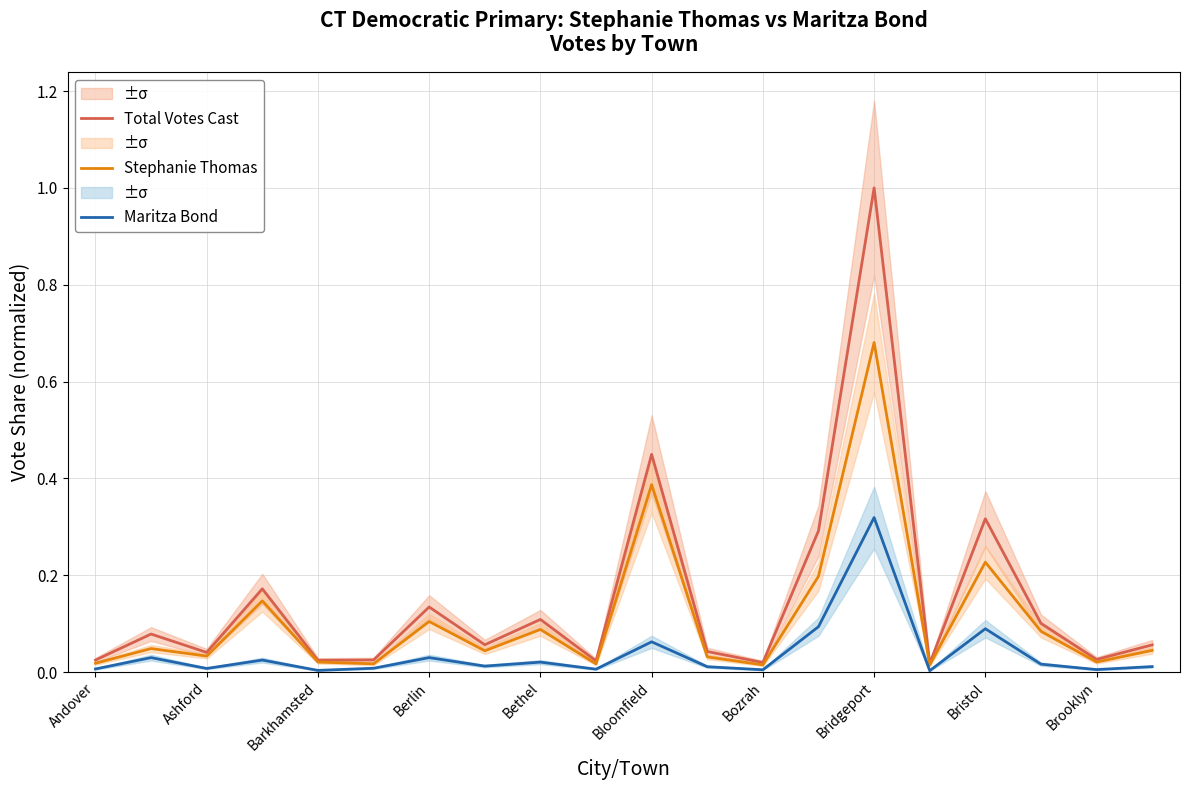

How many interior local valleys does the Total Votes Cast series have?

7